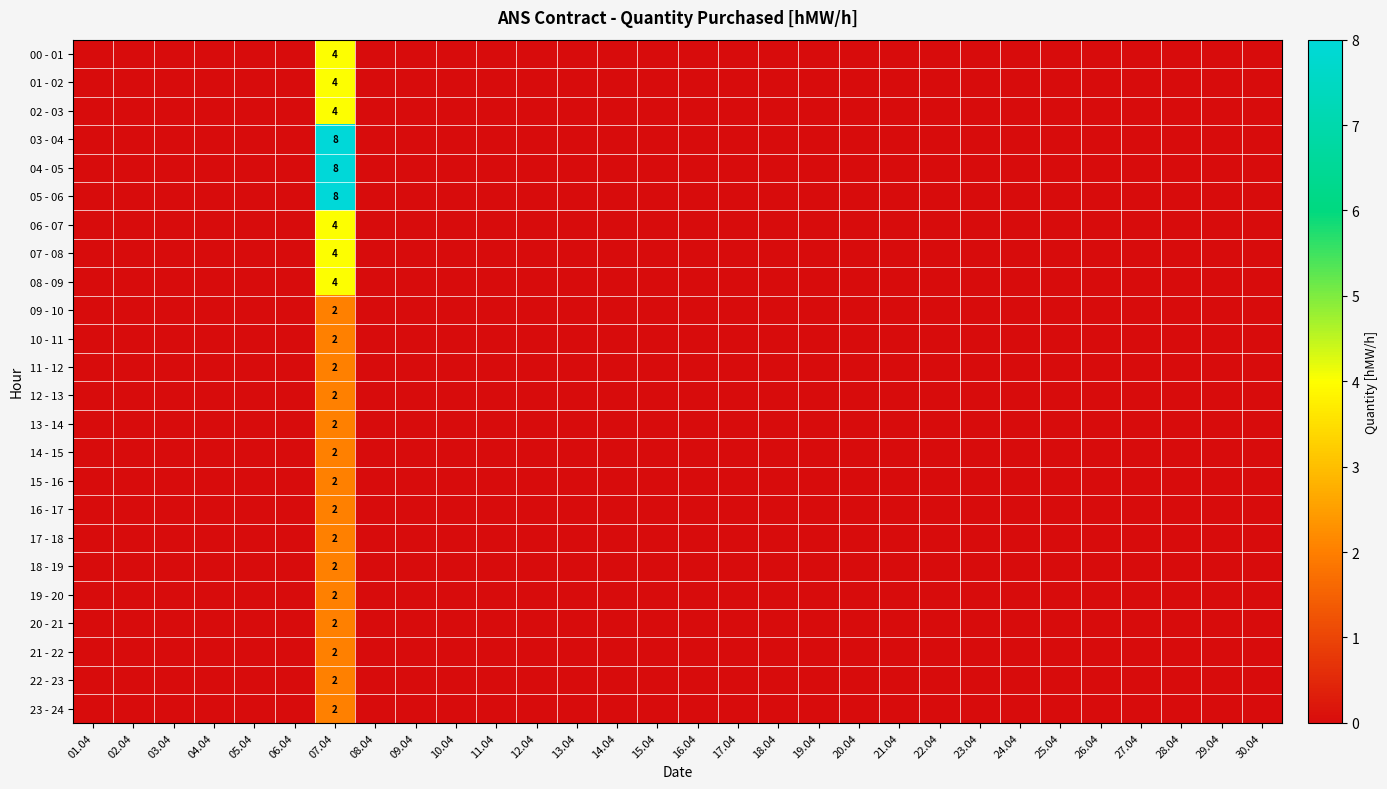

Between 16.04 and 17.04, which is larger?

16.04